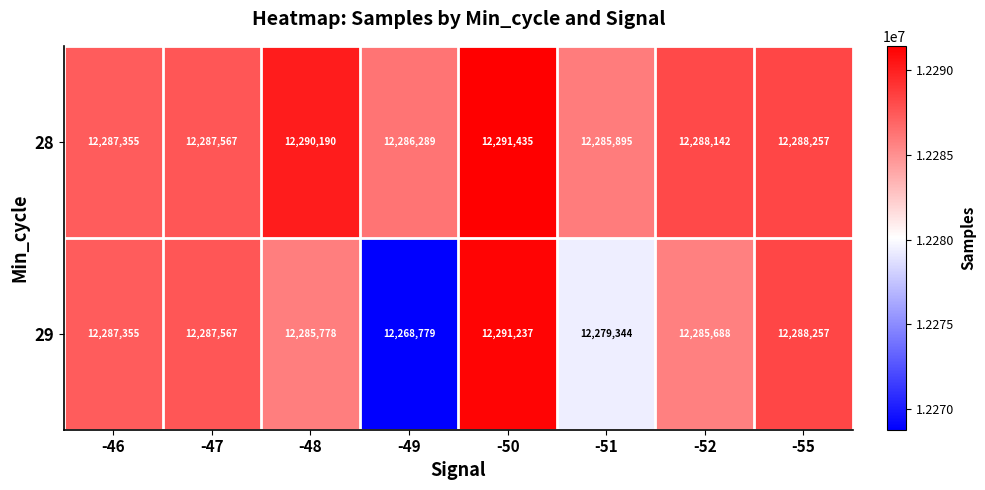

What is the sum of all 28 values?

98305130